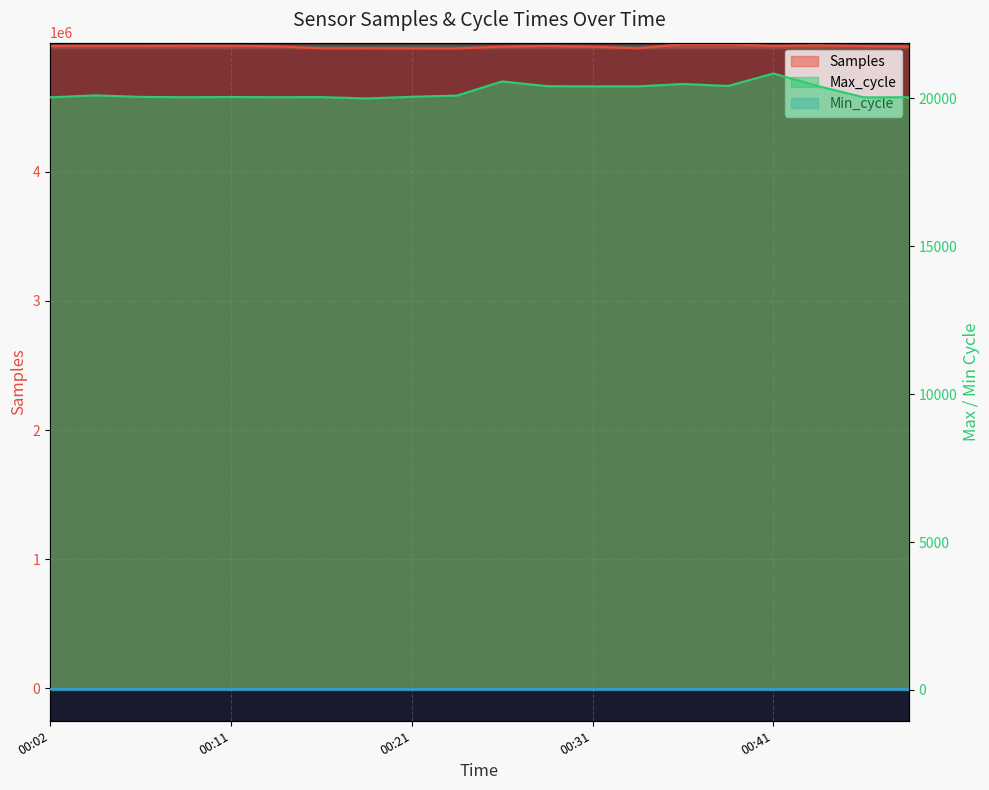

Is it true that Samples equals 2448483 at 00:16?

False